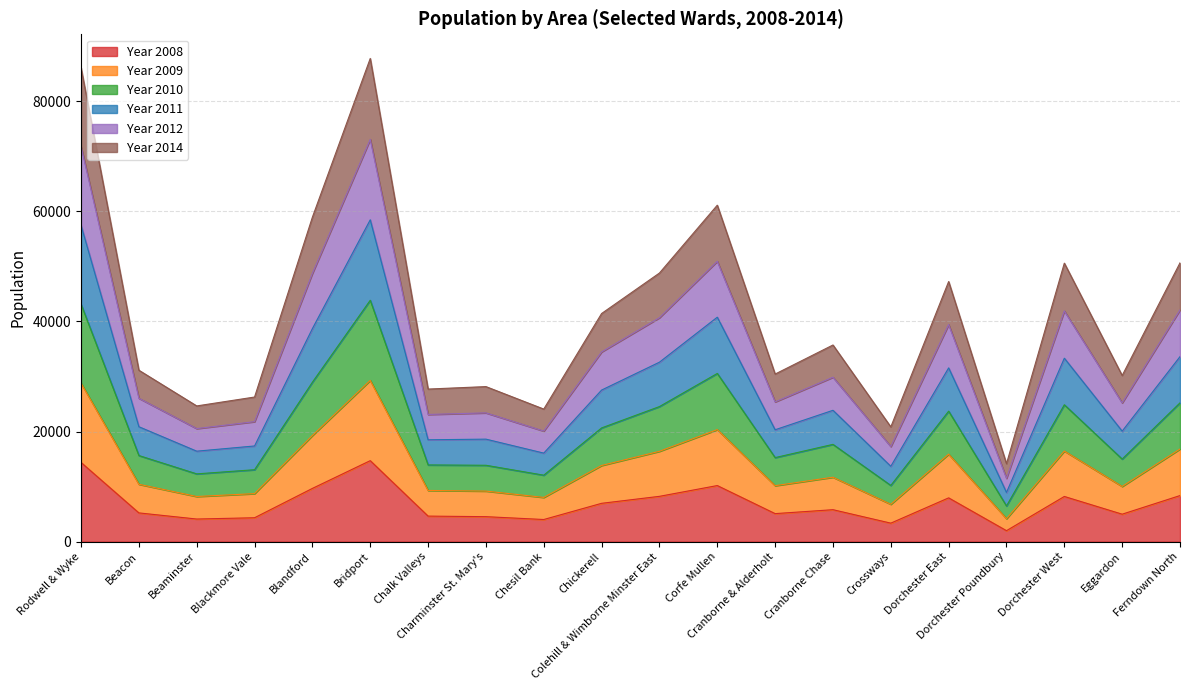

Where does the Year 2008 series first go above 5794?

Rodwell & Wyke